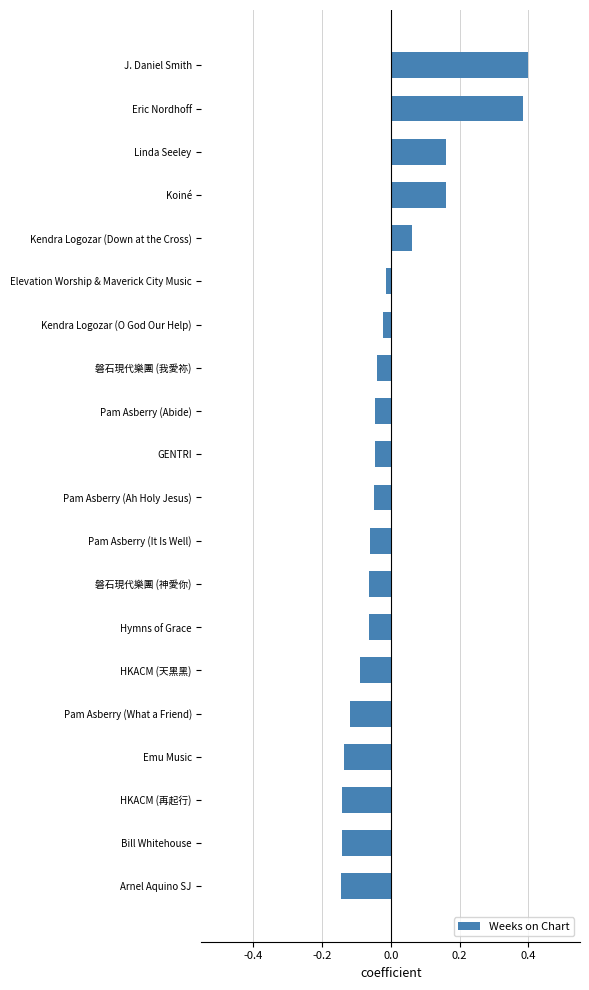

Between Elevation Worship & Maverick City Music and Pam Asberry (Abide), which is larger?

Elevation Worship & Maverick City Music